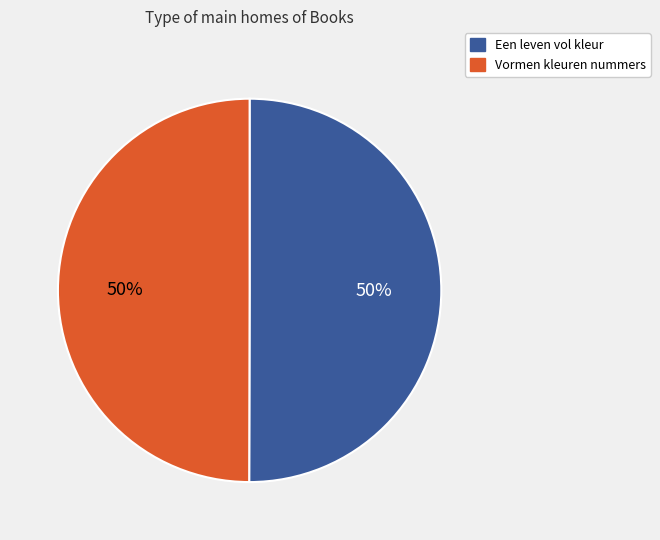

To the nearest percent, what portion does Een leven vol kleur represent?

50%